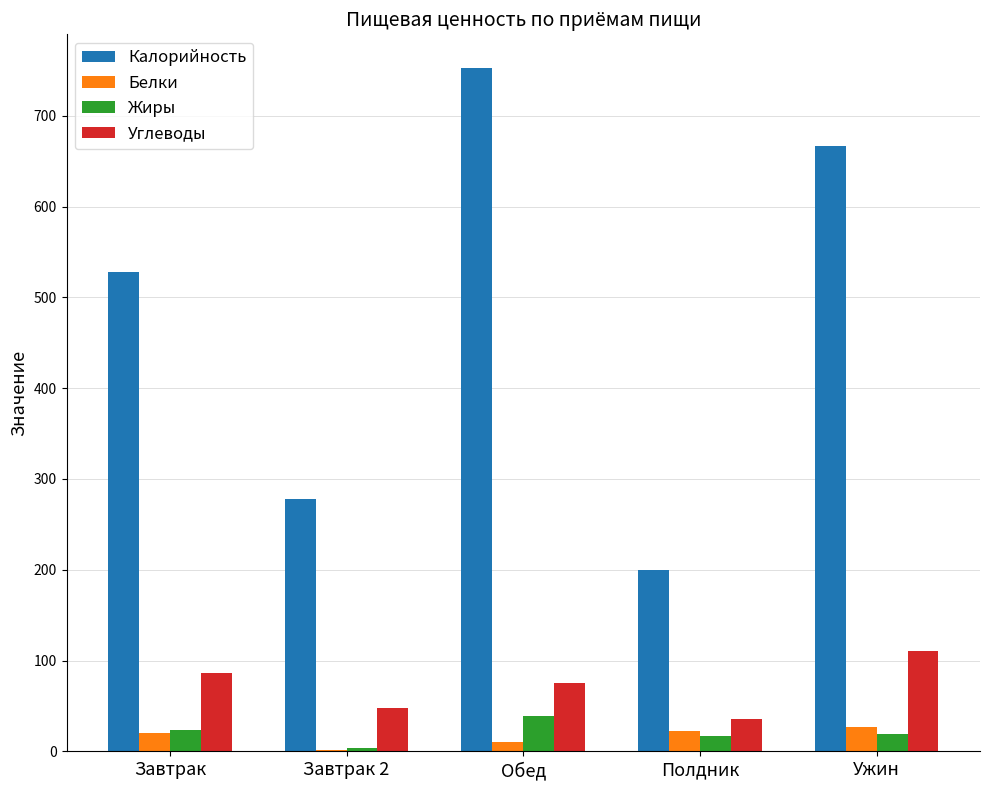

Between Завтрак 2 and Ужин, which series saw the biggest shift?

Калорийность